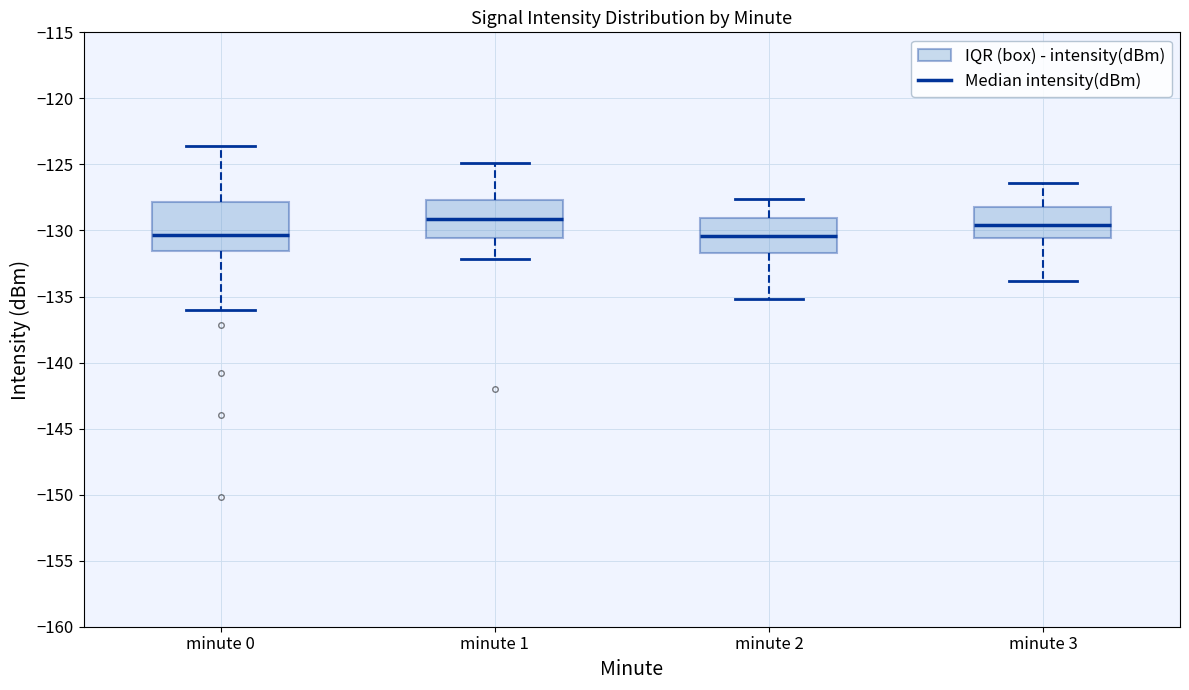

Reading left to right, transcribe this box plot: for each box, give where its median line is, the range the box spans, and where its two whiskers end, as read against the y-axis. The values are not printed on the chart, so give them approximately, as read against the axis.

minute 0: median -130.5, box -131.5 to -128.0, whiskers -136.0 to -123.5
minute 1: median -129.0, box -130.5 to -127.5, whiskers -132.0 to -125.0
minute 2: median -130.5, box -131.5 to -129.0, whiskers -135.0 to -127.5
minute 3: median -129.5, box -130.5 to -128.0, whiskers -134.0 to -126.5